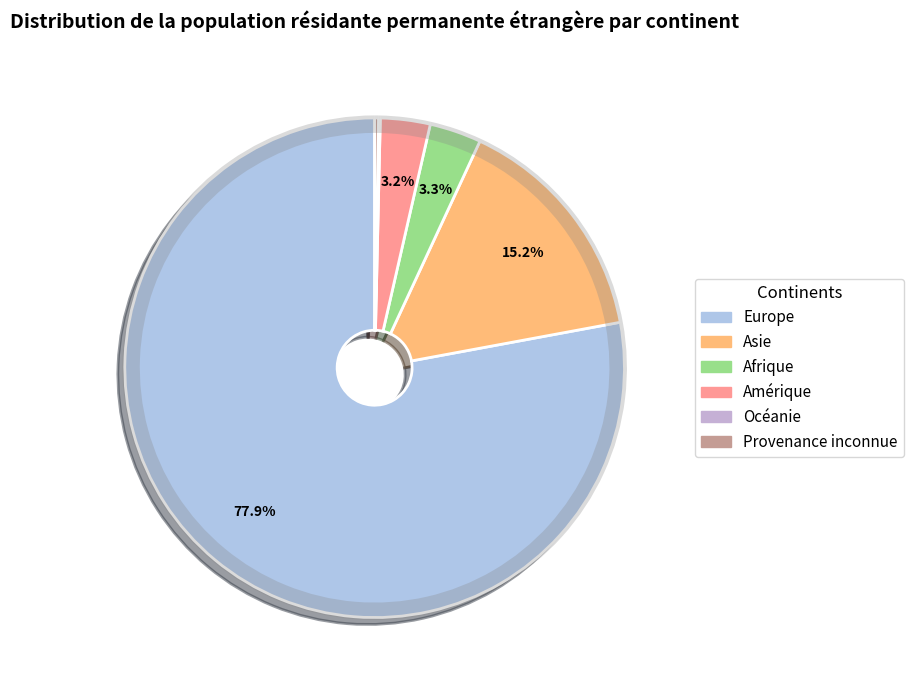

The Europe slice represents 88% of the pie. True or false?

False